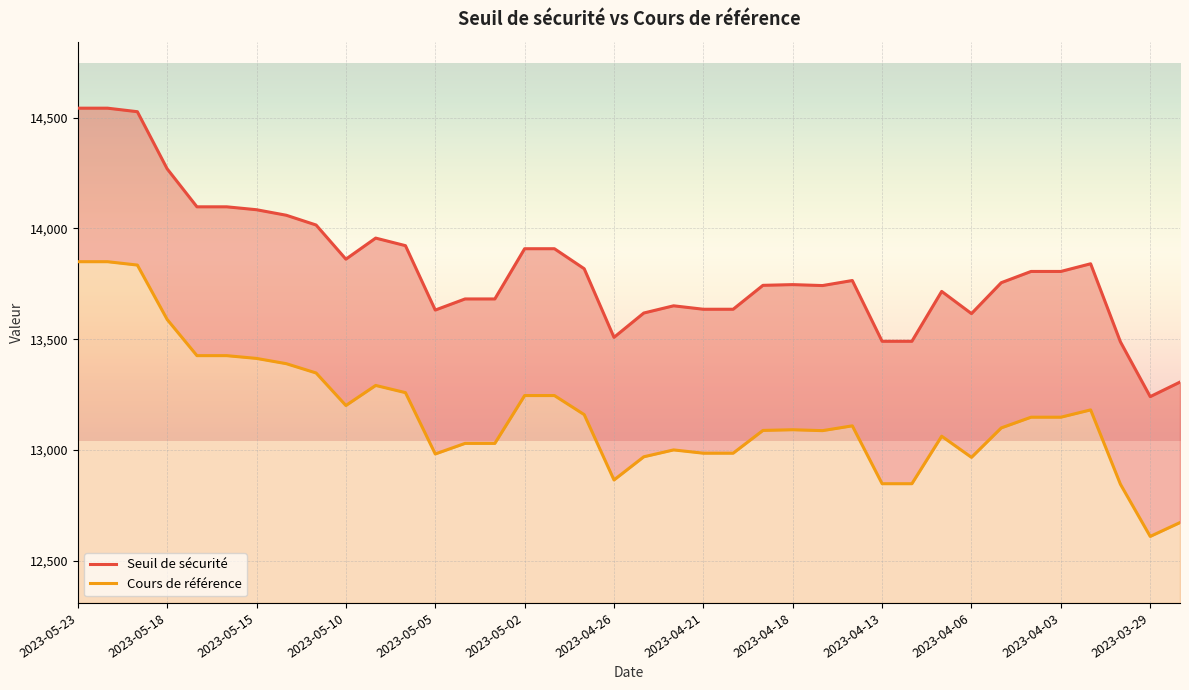

What is the average value of the Cours de référence series?

13163.0